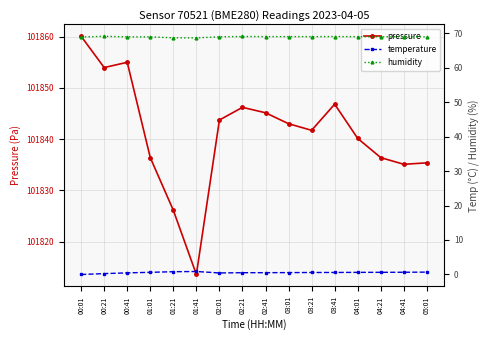

True or false: humidity and temperature intersect in this chart.

False